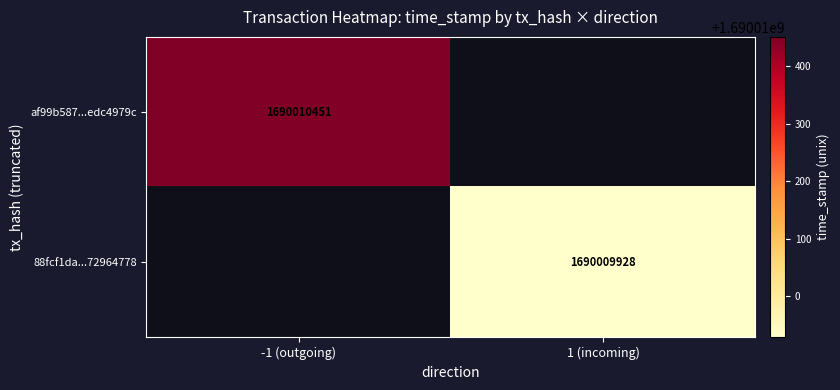

Reading left to right, transcribe all the data shown in this chart.

af99b587edc4979cec7f2040ec779ddce95497f: direction=-1	time_stamp=1690010451
88fcf1da6729647811b388ab21fb61ee7cbe3dc: direction=1	time_stamp=1690009928